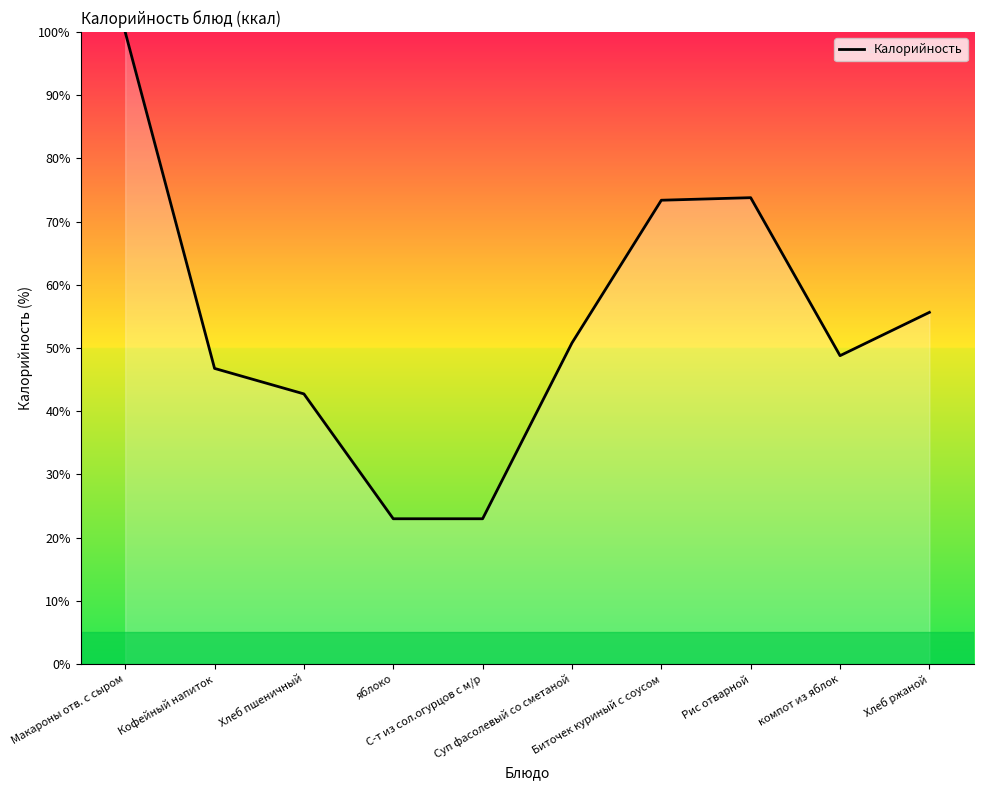

Is it true that the value at Суп фасолевый со сметаной is 50.8?

True